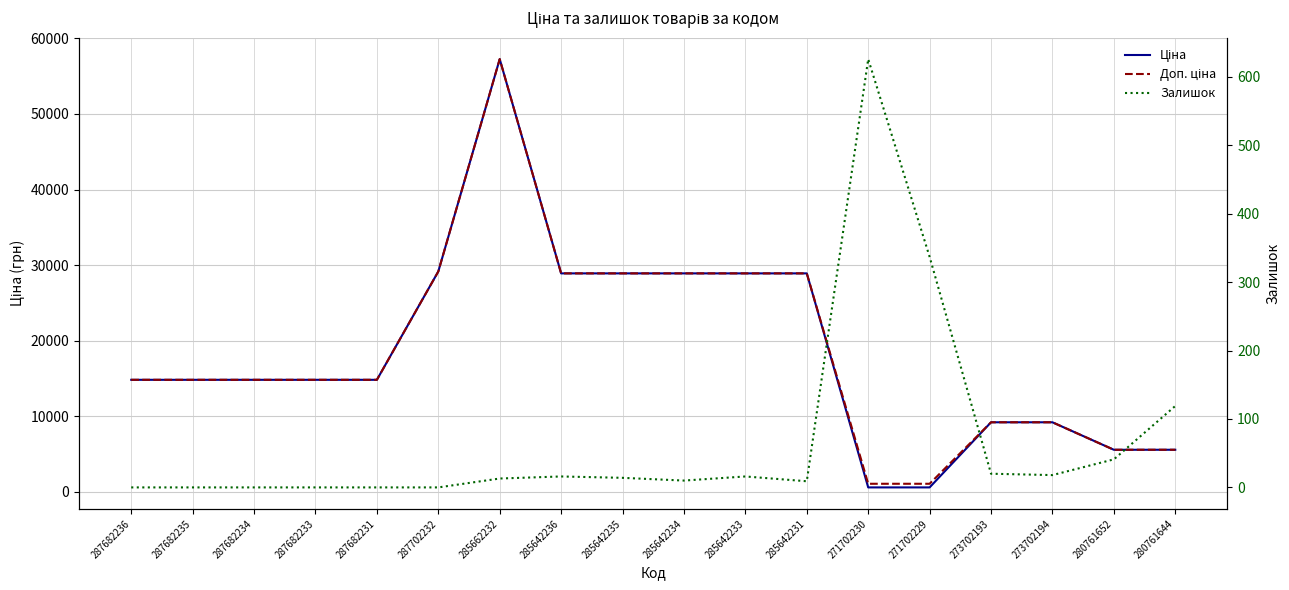

Where is the first local maximum for Доп. ціна?

285662232